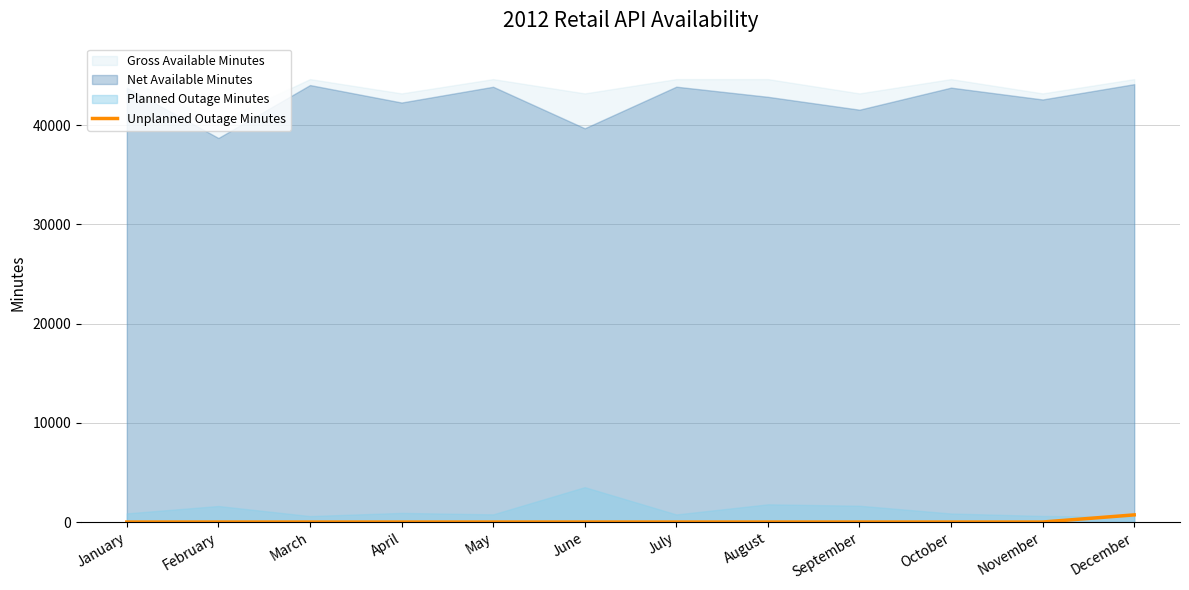

True or false: Unplanned Outage Minutes has a value of 0 at February.

True